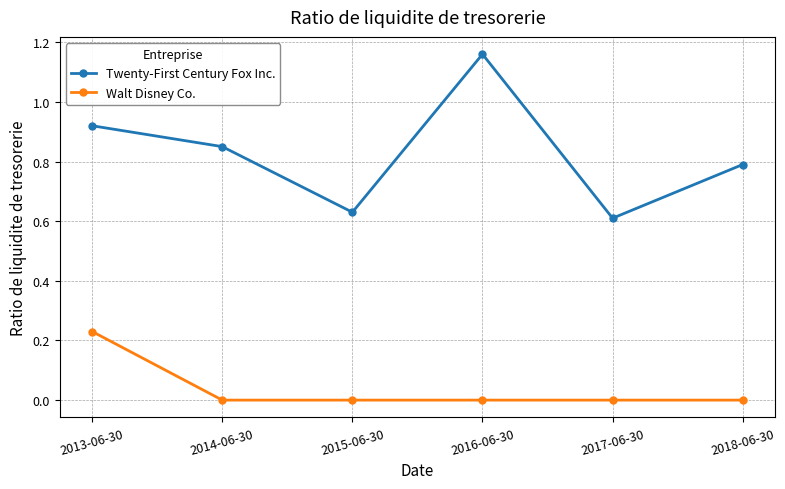

True or false: Walt Disney Co. and Twenty-First Century Fox Inc. intersect in this chart.

False